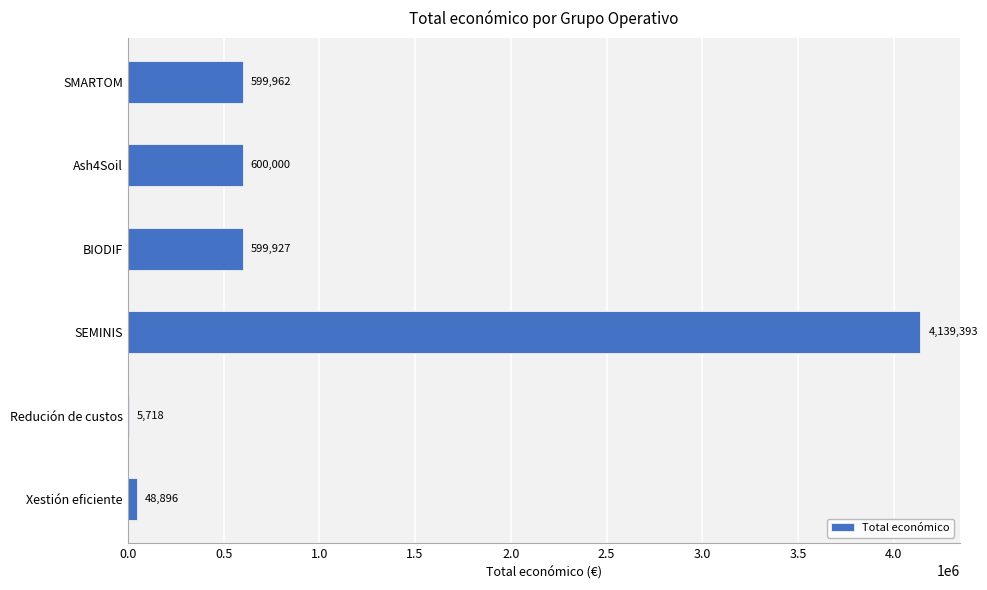

What is the approximate value at SMARTOM, to the nearest 10?

599960